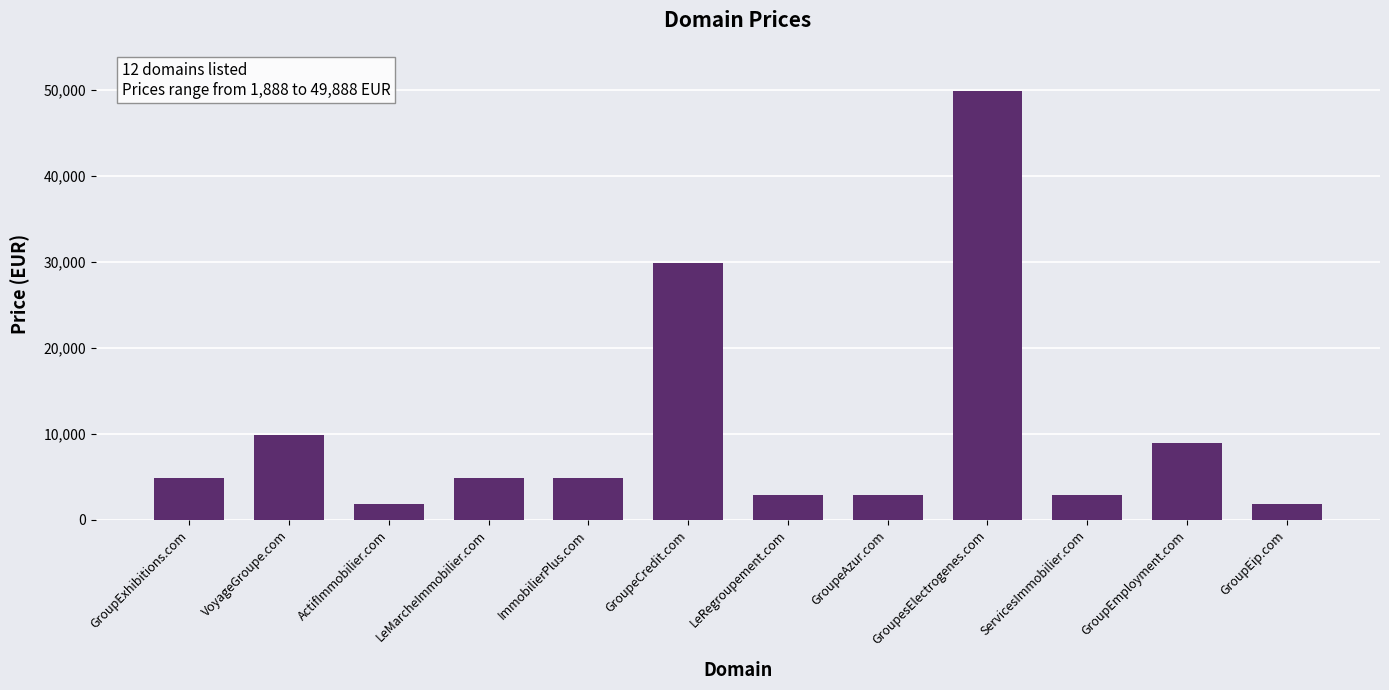

How many bars are there in total?

12